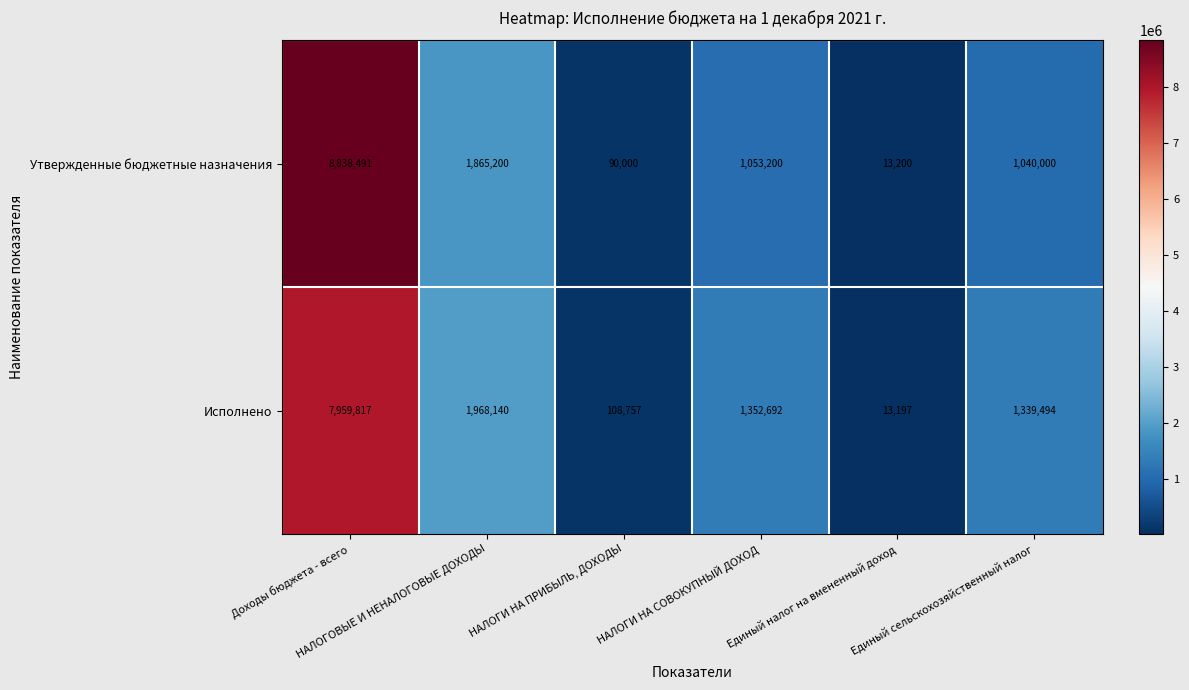

At how many categories does at least one series exceed 997461?

4